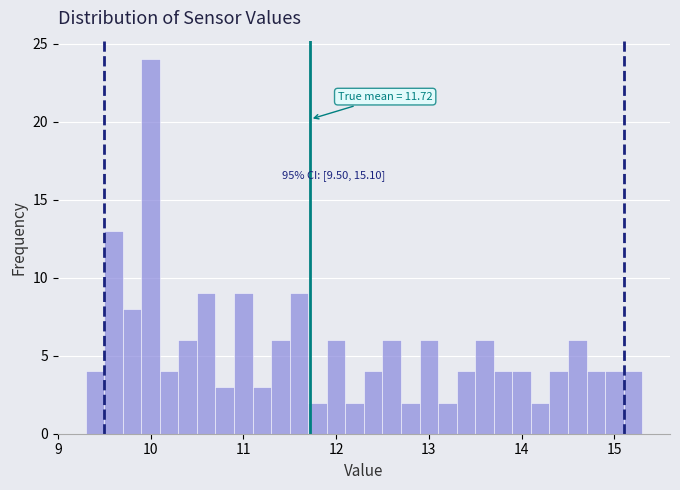

Read against the x-axis, roughly where is the centre of the tallest bar?

10.0